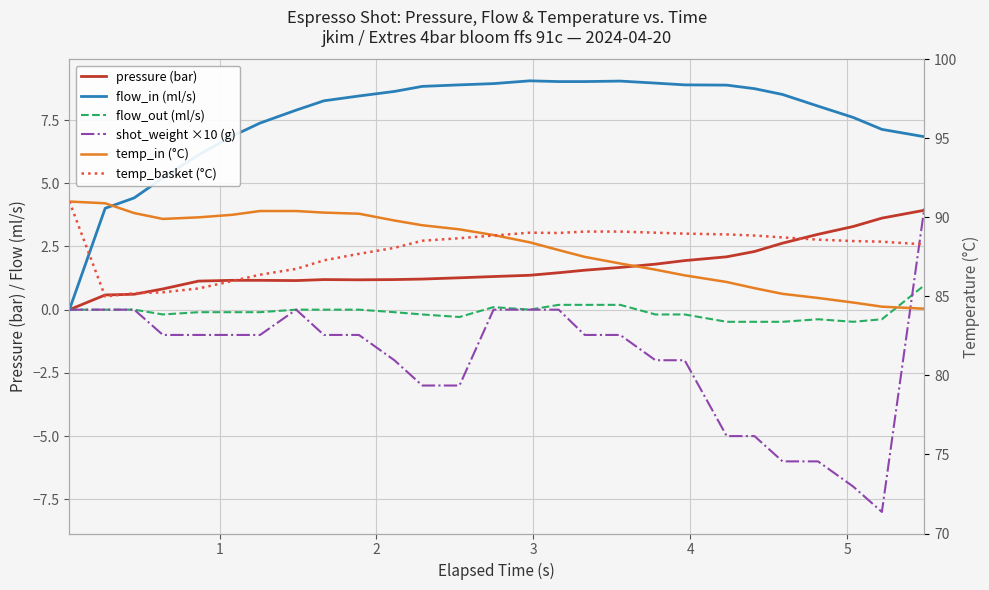

True or false: flow_out (ml/s) and temp_basket (°C) cross at least once.

False